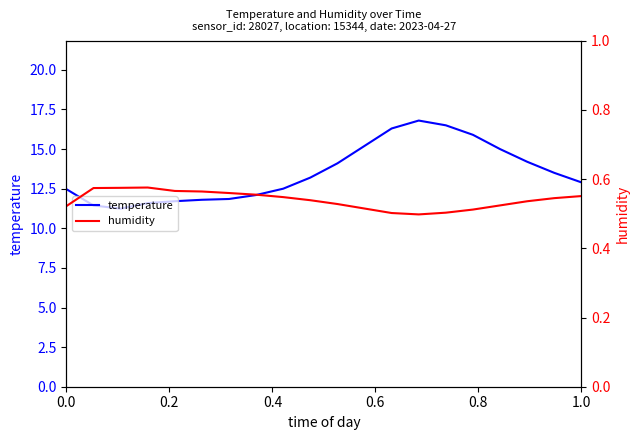

True or false: temperature and humidity cross at least once.

False